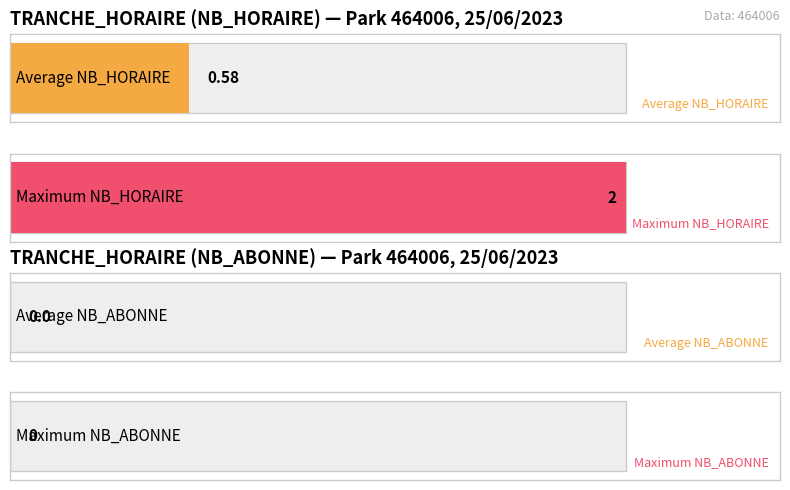

Count the NB_HORAIRE values in the range 0 to 1.

19